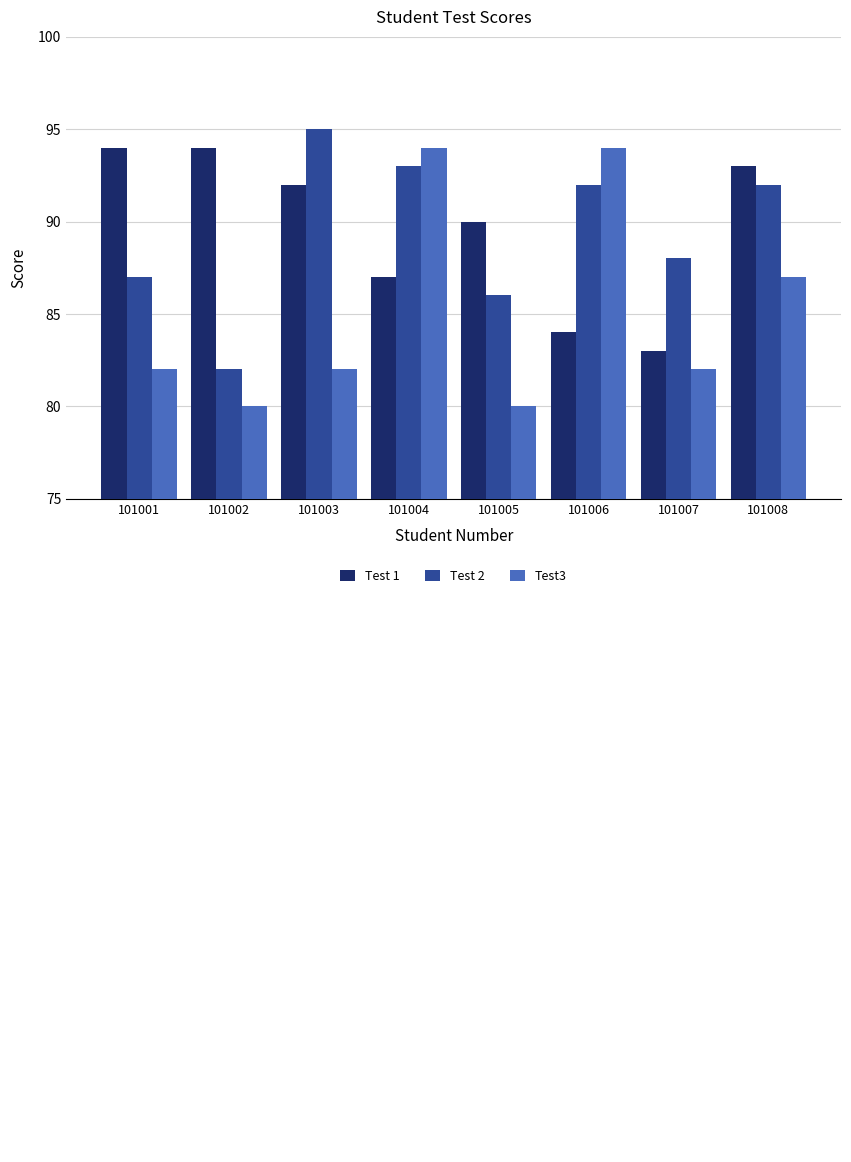

What value does the Test 1 series have at 101006?

84